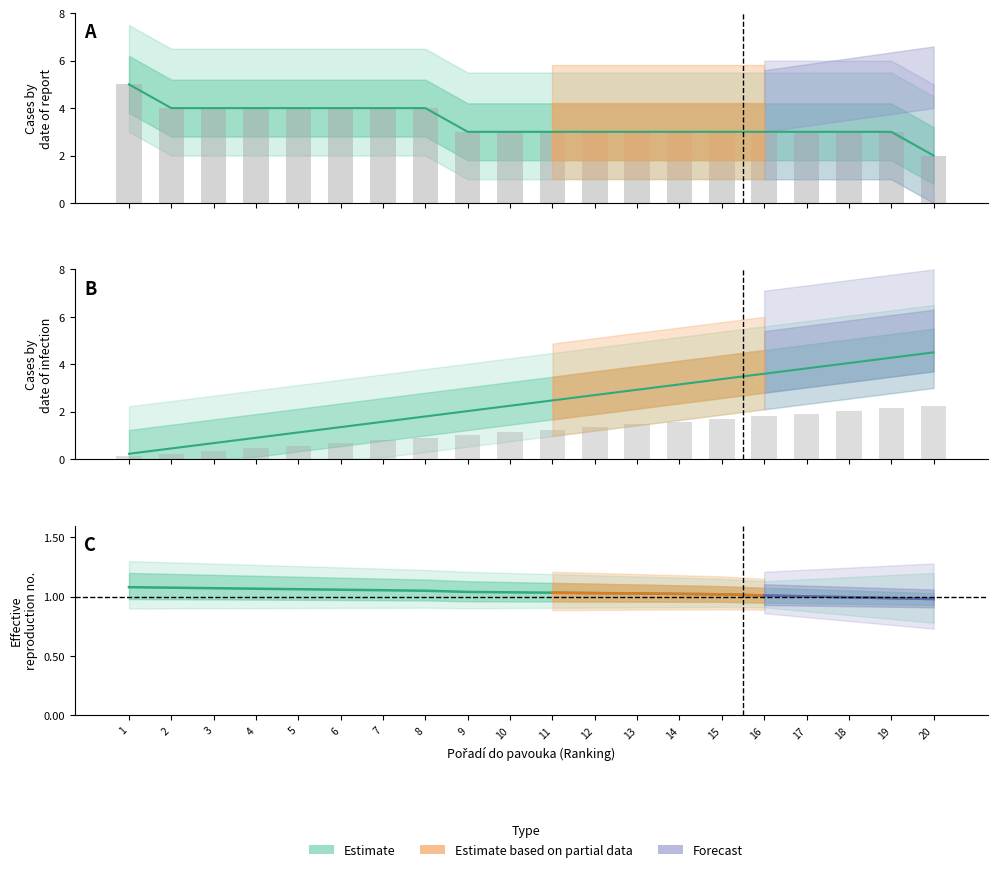

Where is Výher nearest to the value 3?

9